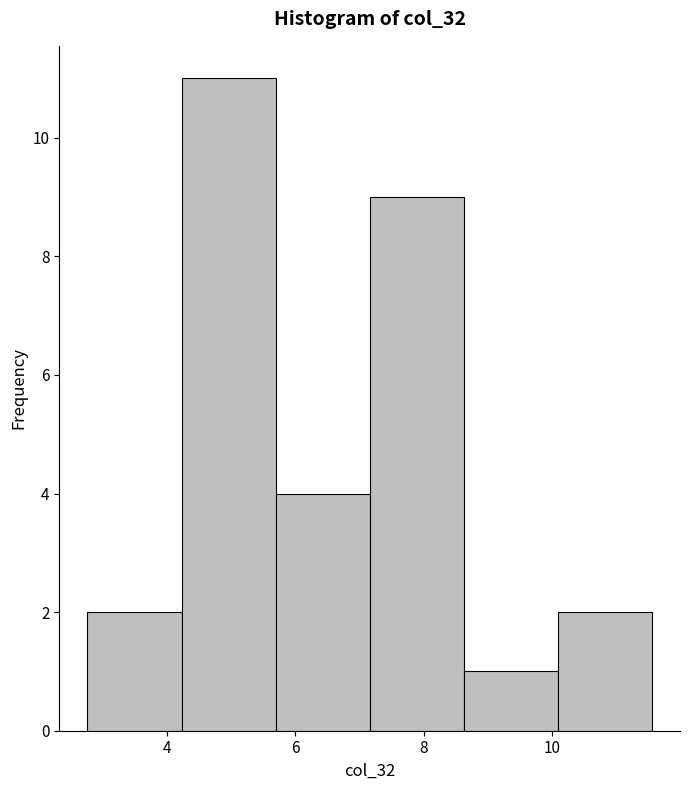

What is the height of the bar covering 4.2 to 5.6 on the x-axis? Neither the bar edges nor the heights are printed on the chart, so give them approximately, as read against the axes.

11